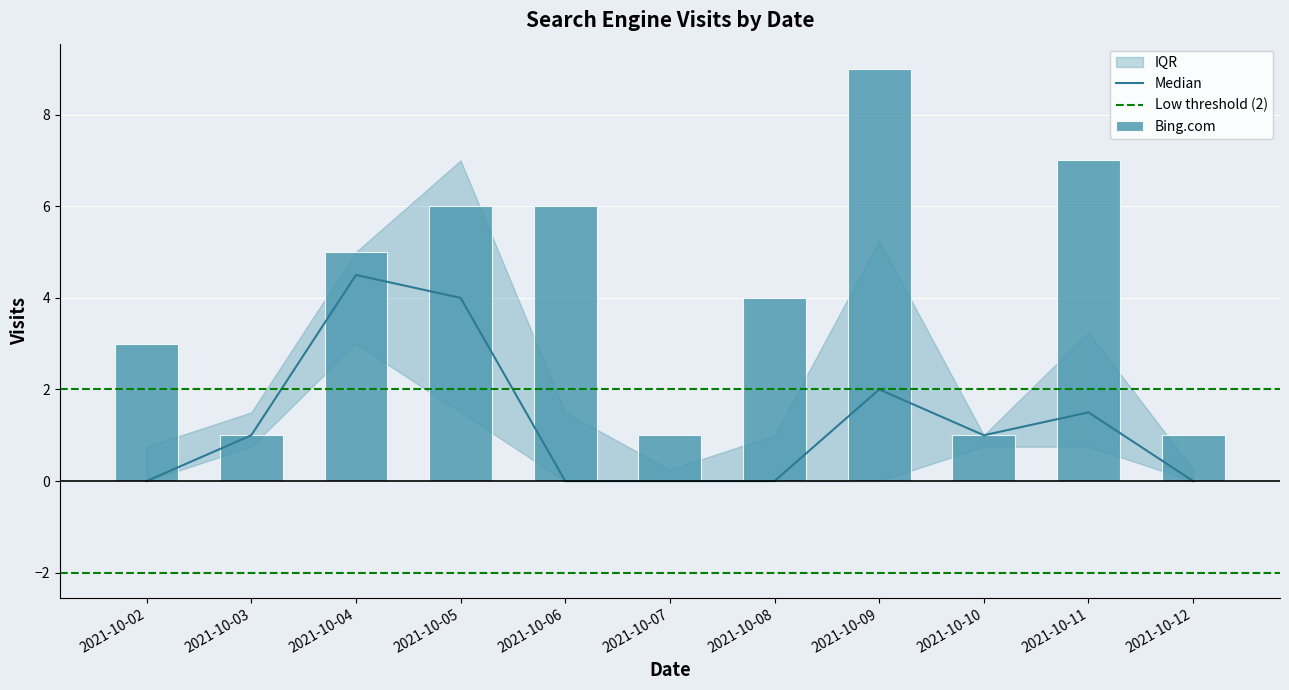

Which series has the largest total across all categories?

Bing.com